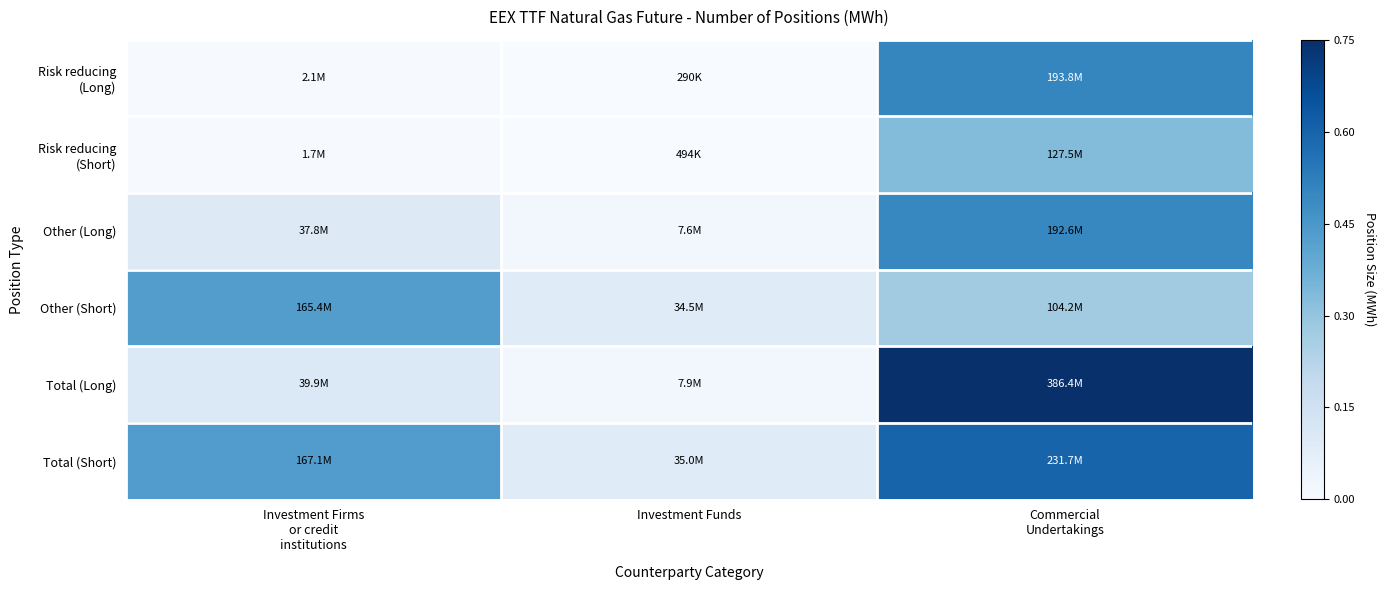

How many categories are shown in the chart?

3